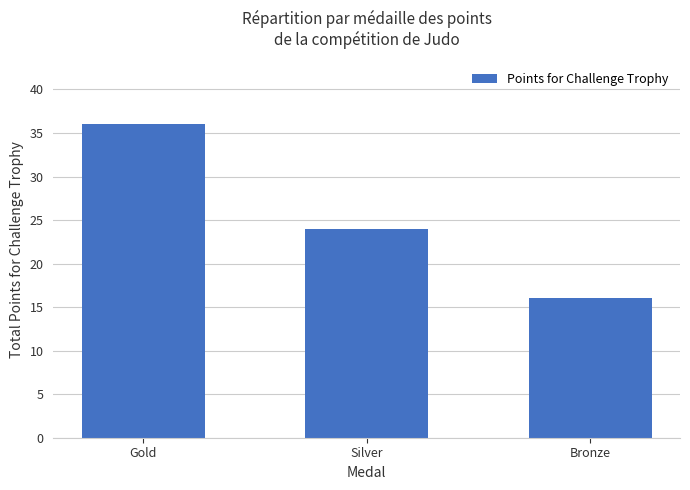

How many series are shown in this chart?

1